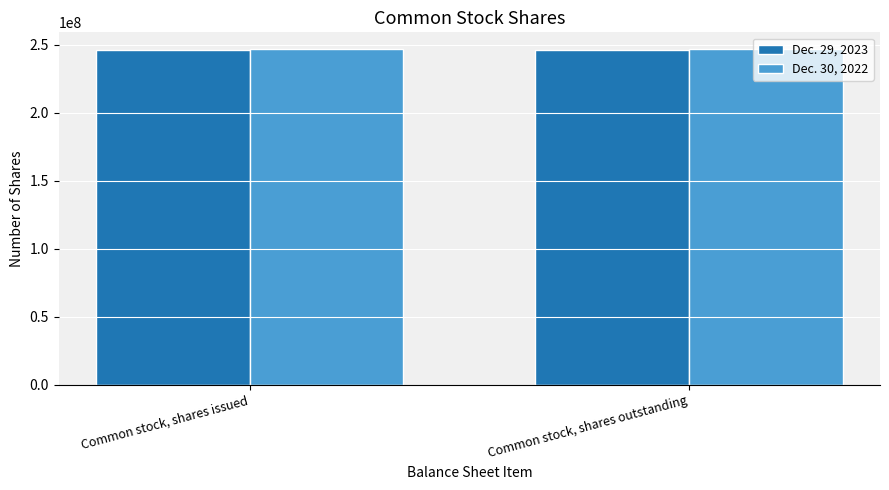

What are all the series names shown in the legend?

Dec. 29, 2023, Dec. 30, 2022